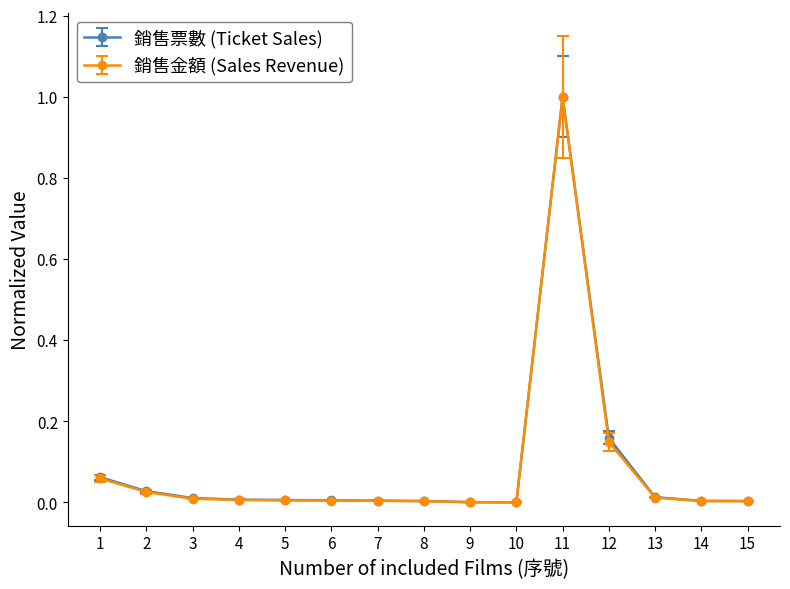

True or false: 銷售票數 (Ticket Sales) has a value of 0.0 at 9.

True